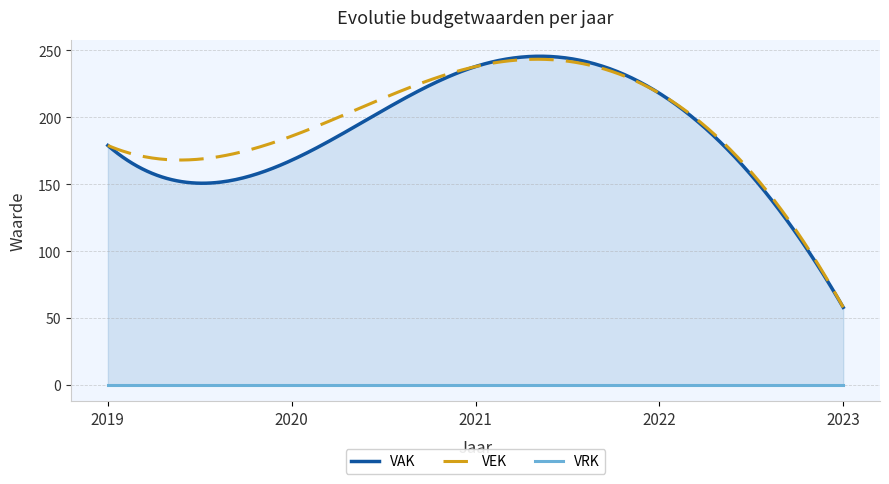

What is the sum of all VAK values?

861